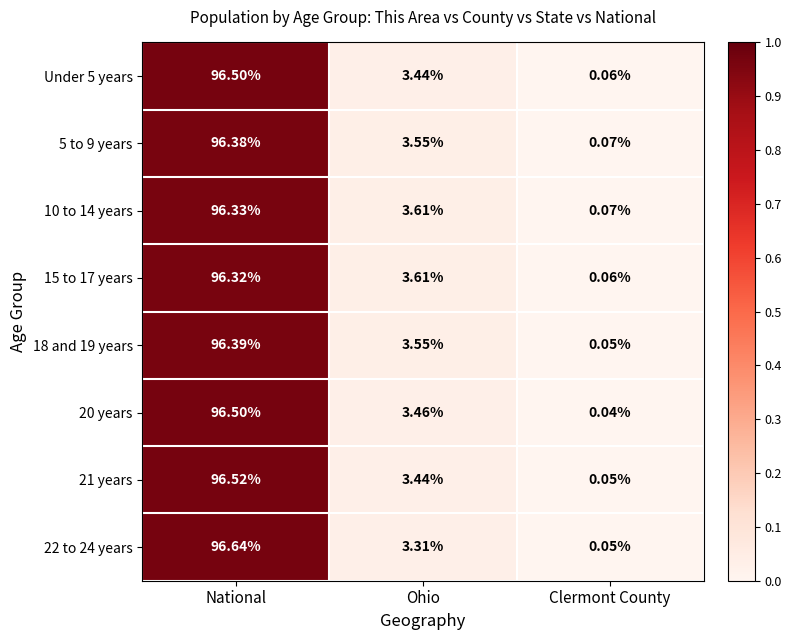

Which category has the lowest value across all series?

Clermont County